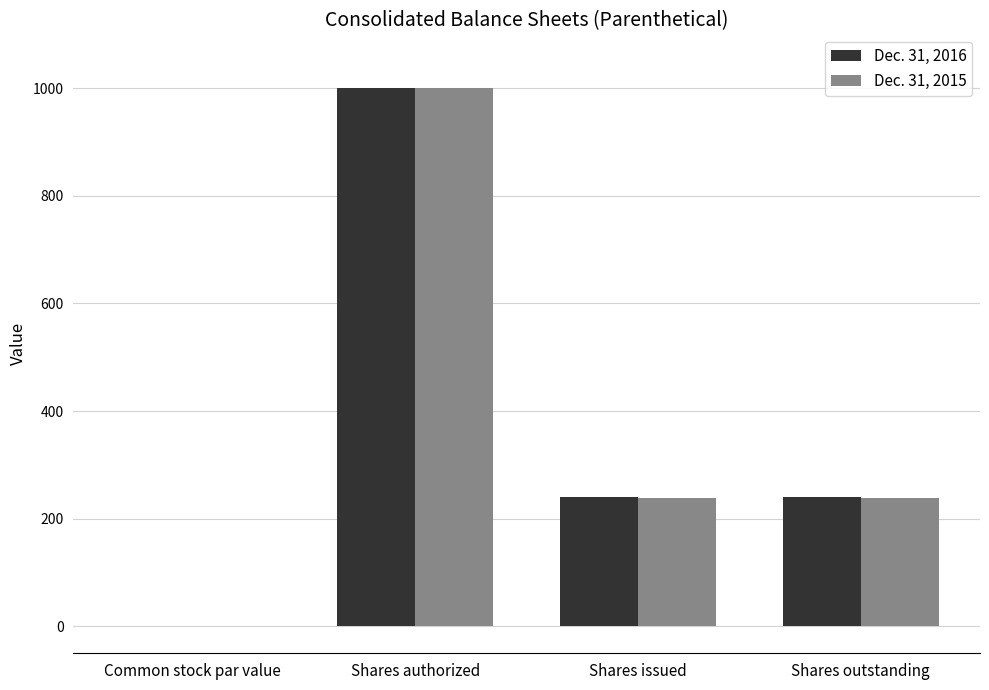

True or false: Dec. 31, 2016 has a value of 1.0 at Common stock par value.

True